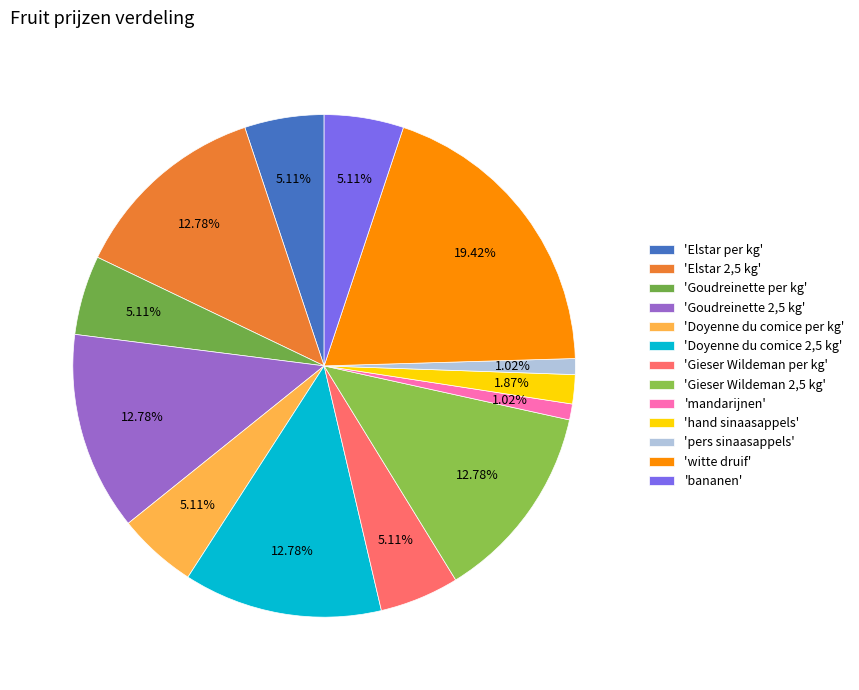

What is the largest slice in the pie chart?

'witte druif'